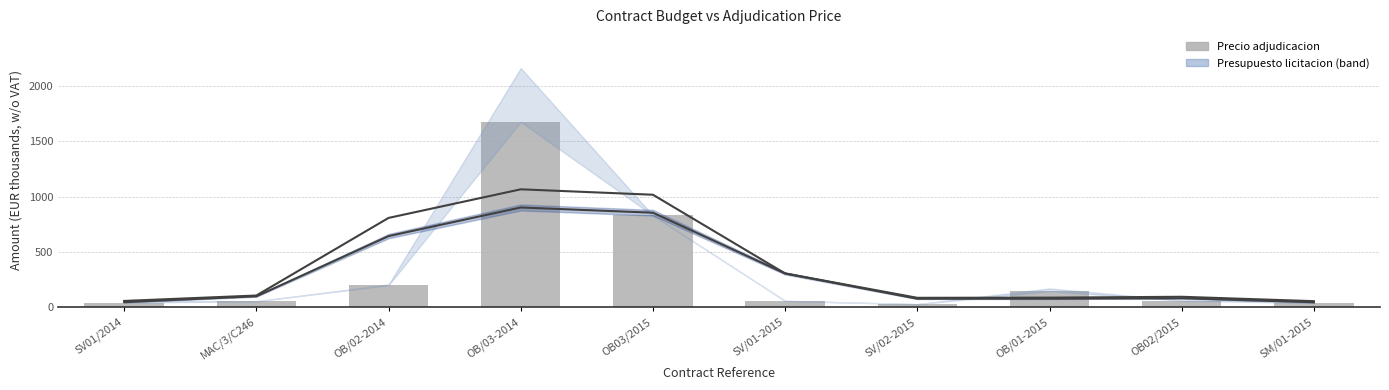

At how many categories does at least one series exceed 242?

4